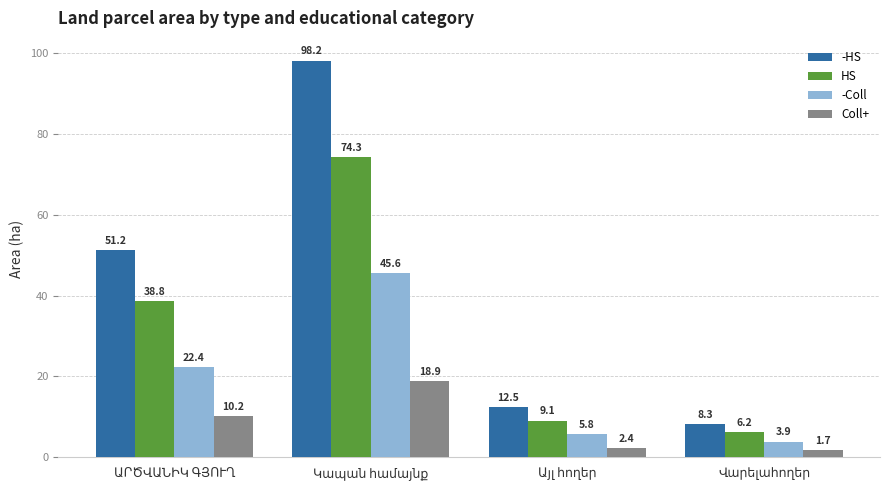

How many distinct data groups are displayed?

4